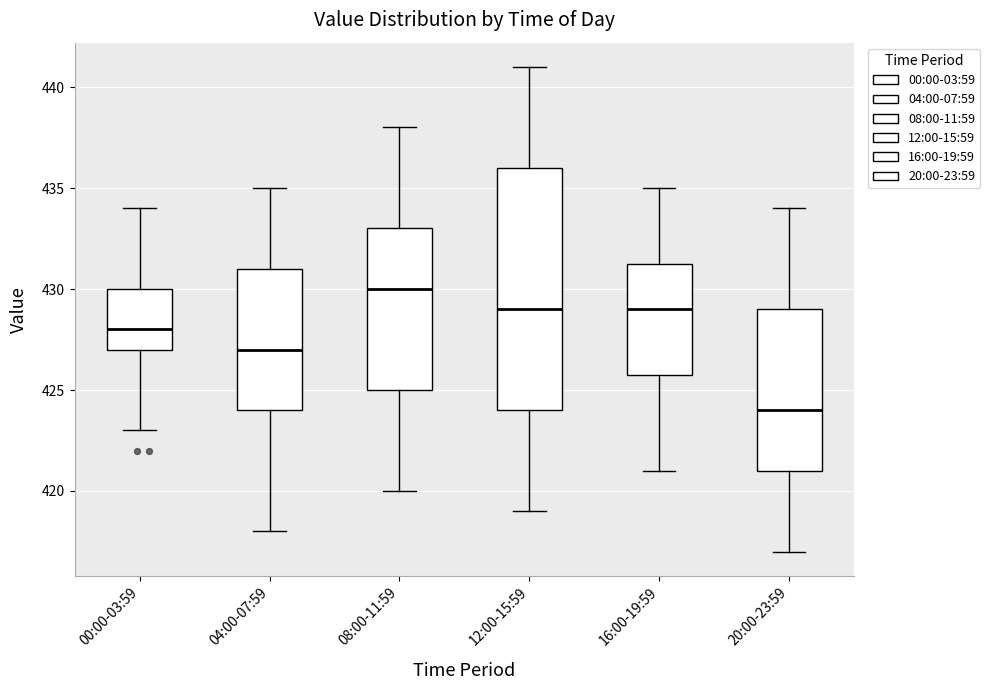

Reading left to right, transcribe this box plot: for each box, give where its median line is, the range the box spans, and where its two whiskers end, as read against the y-axis. The values are not printed on the chart, so give them approximately, as read against the axis.

00:00-03:59: median 428.0, box 427.0 to 430.0, whiskers 423.0 to 434.0
04:00-07:59: median 427.0, box 424.0 to 431.0, whiskers 418.0 to 435.0
08:00-11:59: median 430.0, box 425.0 to 433.0, whiskers 420.0 to 438.0
12:00-15:59: median 429.0, box 424.0 to 436.0, whiskers 419.0 to 441.0
16:00-19:59: median 429.0, box 426.0 to 431.5, whiskers 421.0 to 435.0
20:00-23:59: median 424.0, box 421.0 to 429.0, whiskers 417.0 to 434.0